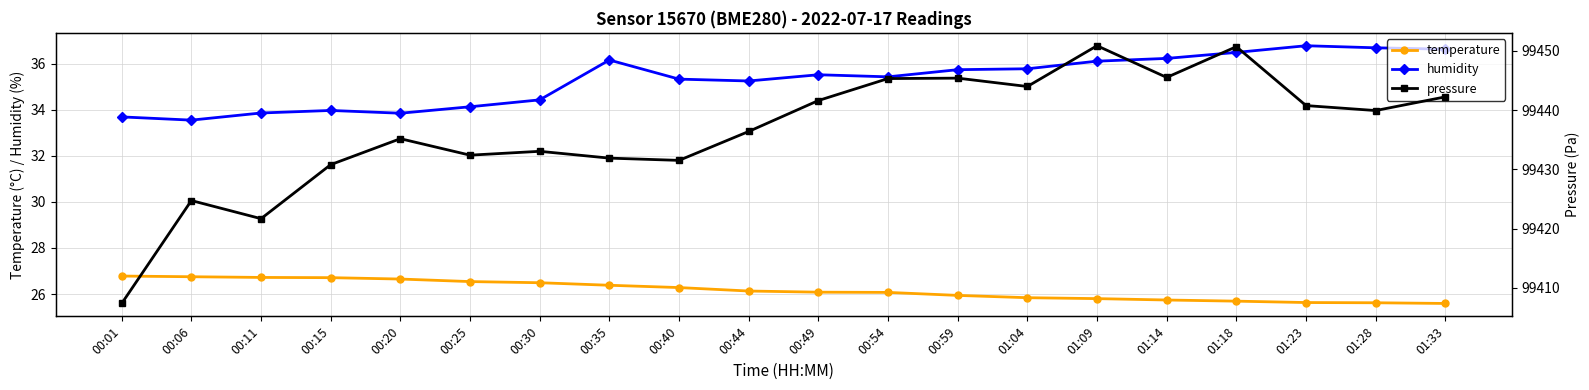

The pressure series shows 68311.9 at 01:04. True or false?

False